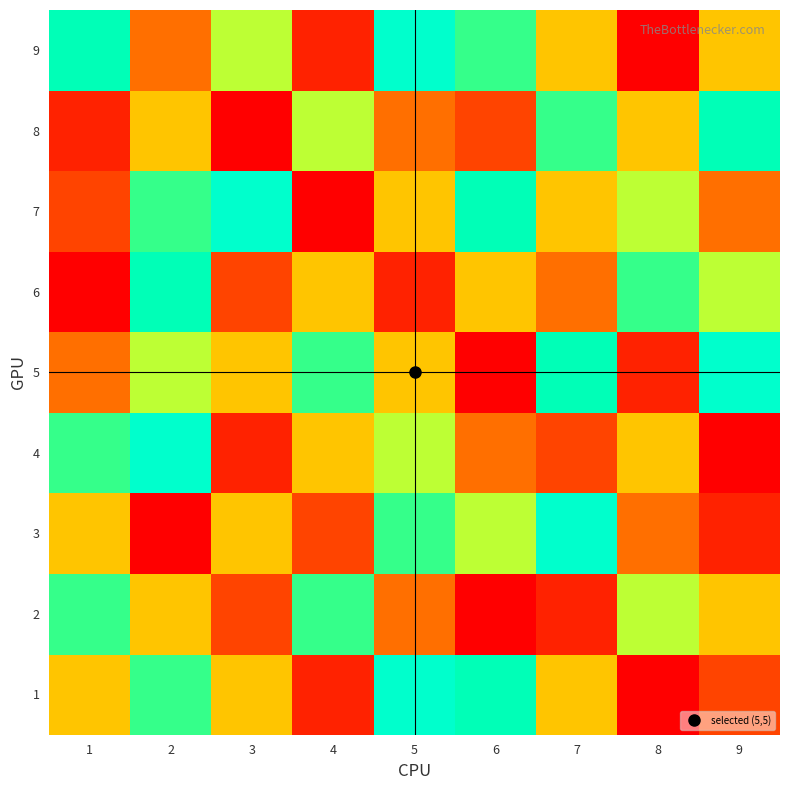

Which series changed the most between 4 and 9?

4